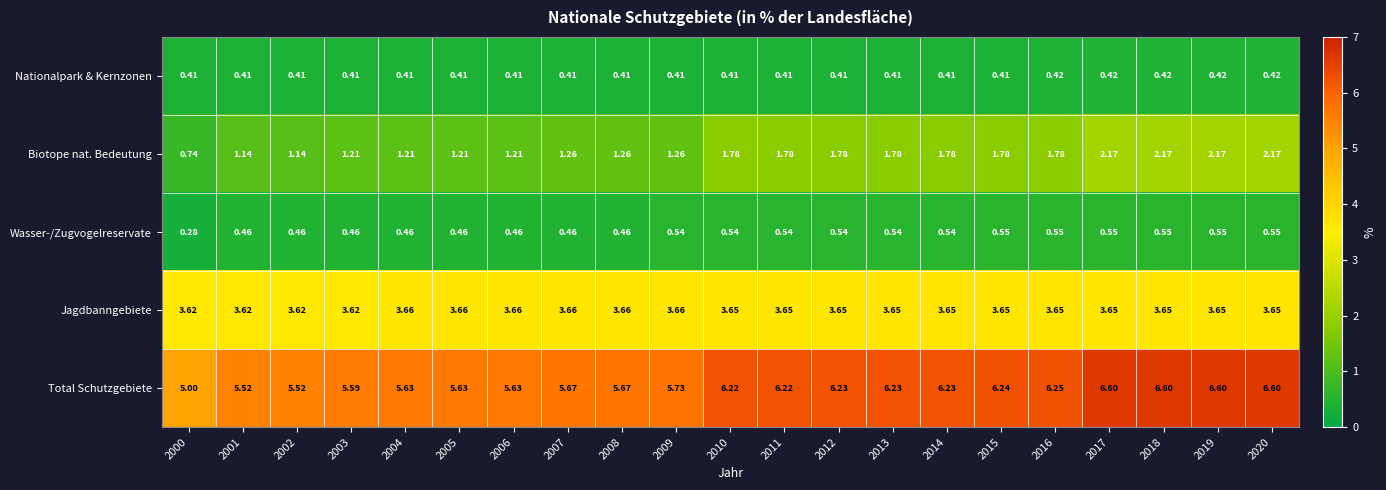

Rank the series by their maximum value, from lowest to highest.

Nationalpark & Kernzonen, Wasser-/Zugvogelreservate, Biotope nat. Bedeutung, Jagdbanngebiete, Total Schutzgebiete